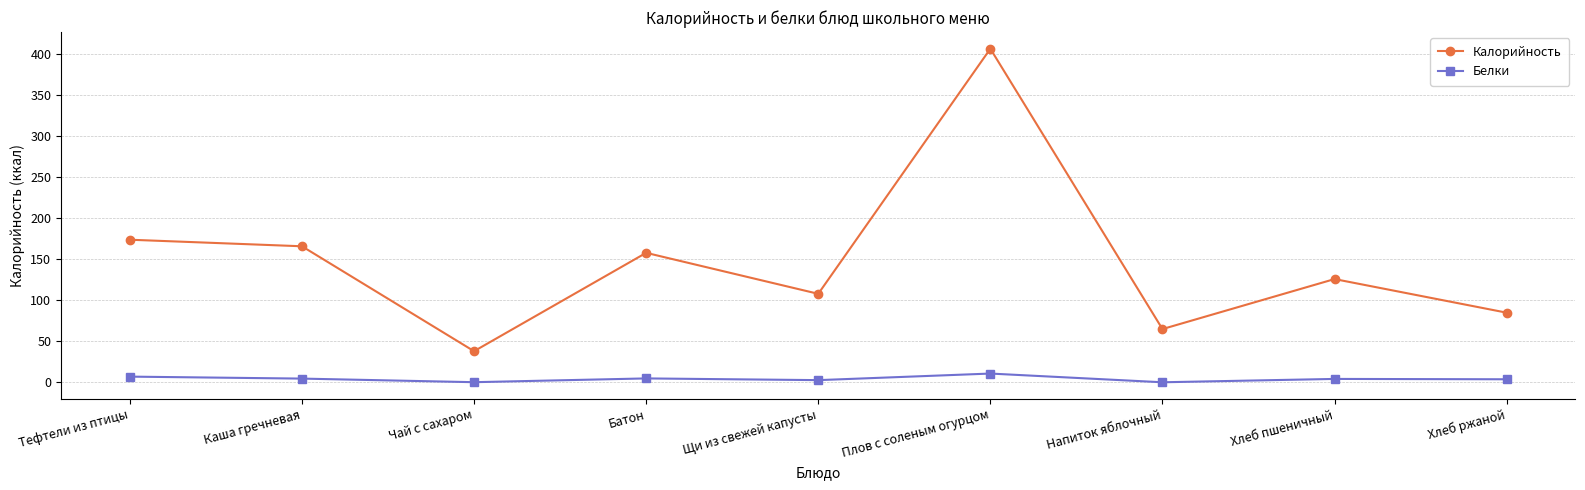

At how many categories does at least one series exceed 302?

1